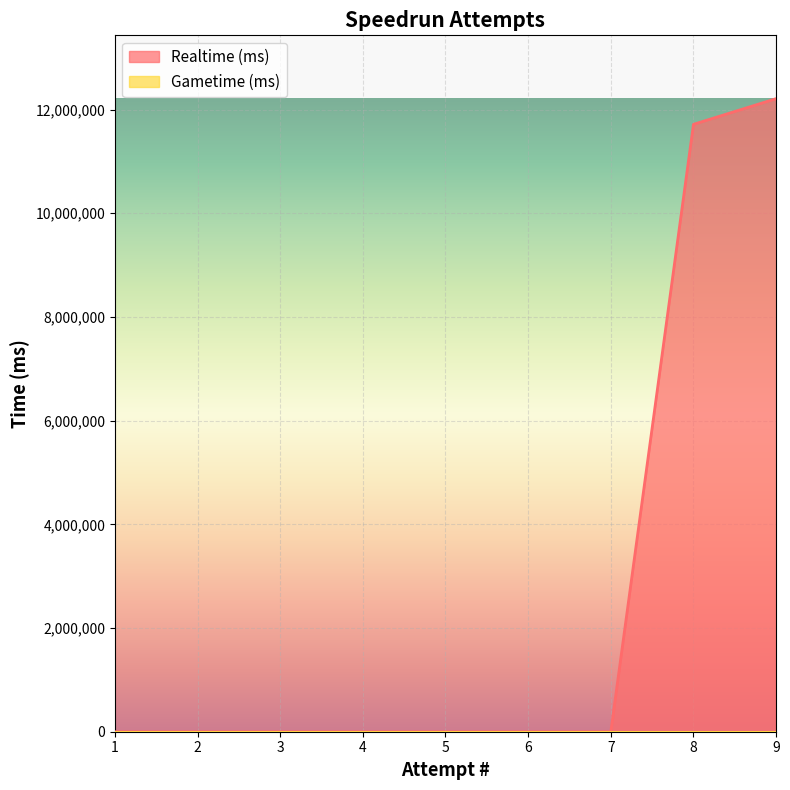

What is the difference between the values at 8 and 9?

495394